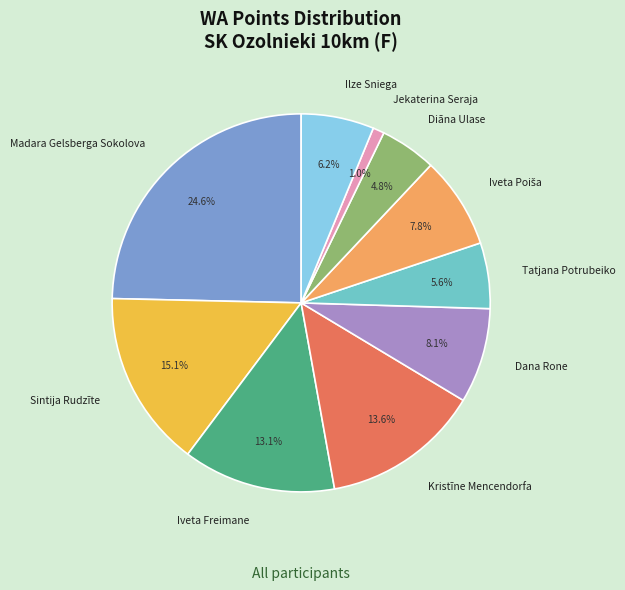

Is it true that Iveta Freimane is 13% of the pie?

True